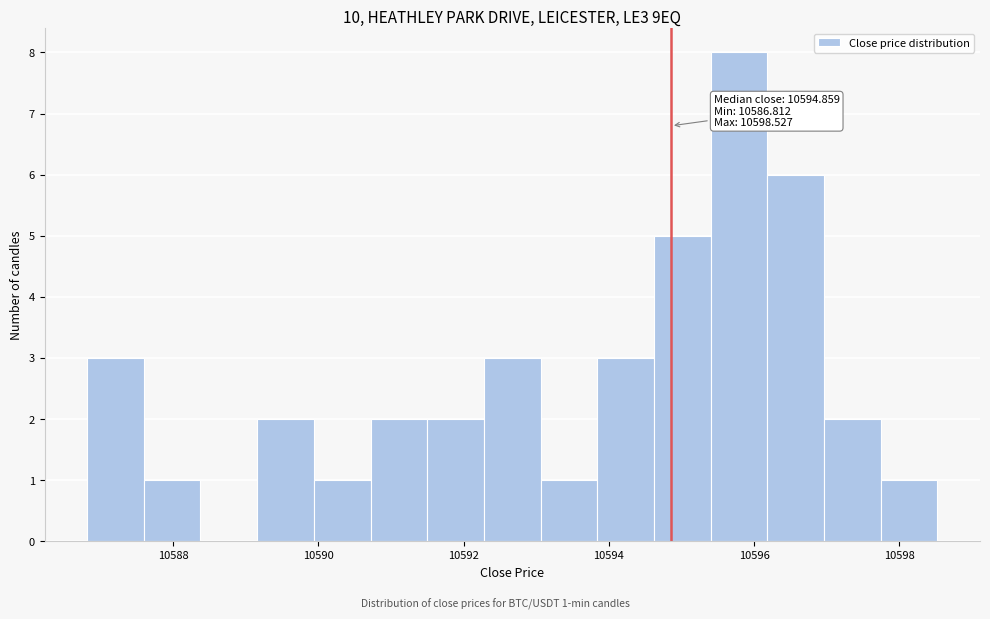

Read against the x-axis, roughly where is the centre of the tallest bar?

10595.8